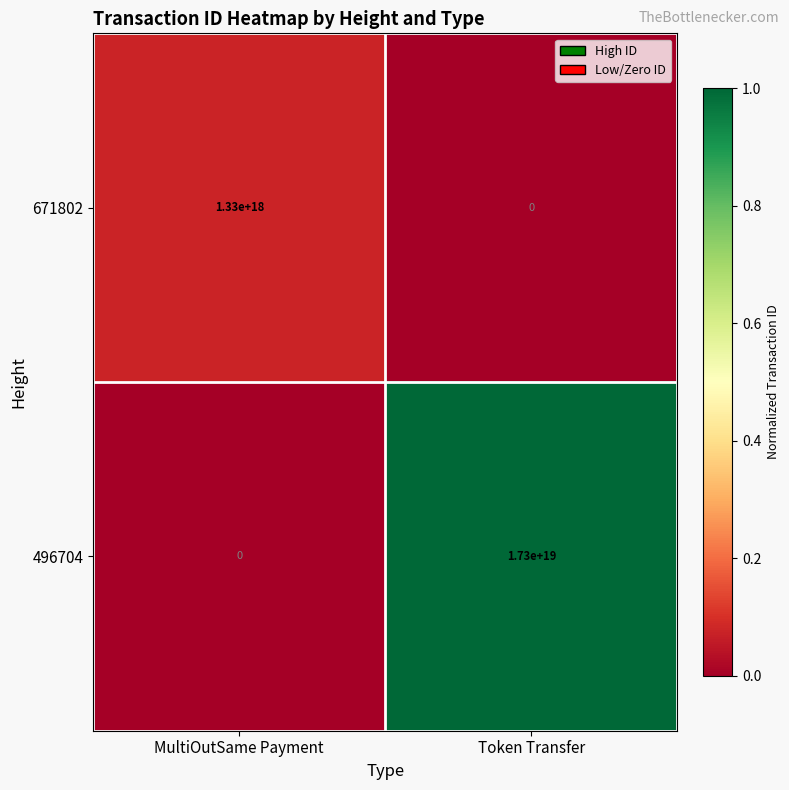

List the series in order of their overall mean, highest first.

496704, 671802